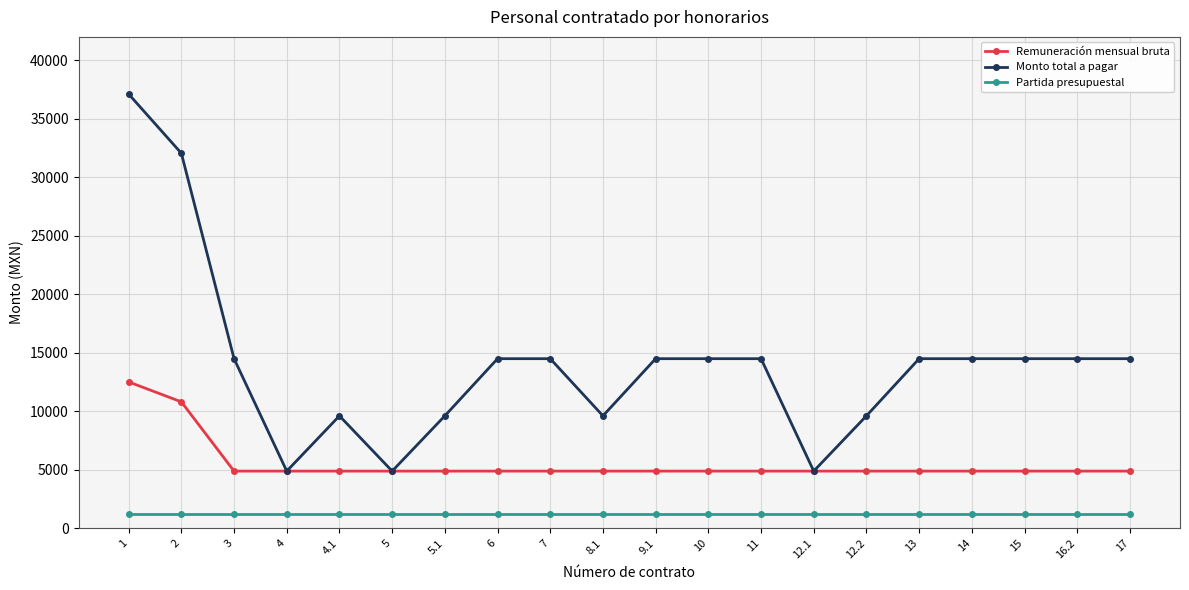

At 6, list the series in order from largest to smallest.

Monto total a pagar, Remuneración mensual bruta, Partida presupuestal